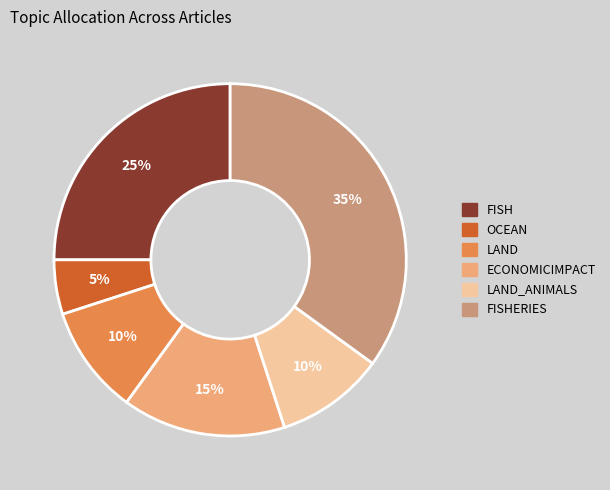

Is there any slice that represents more than half of the pie?

No